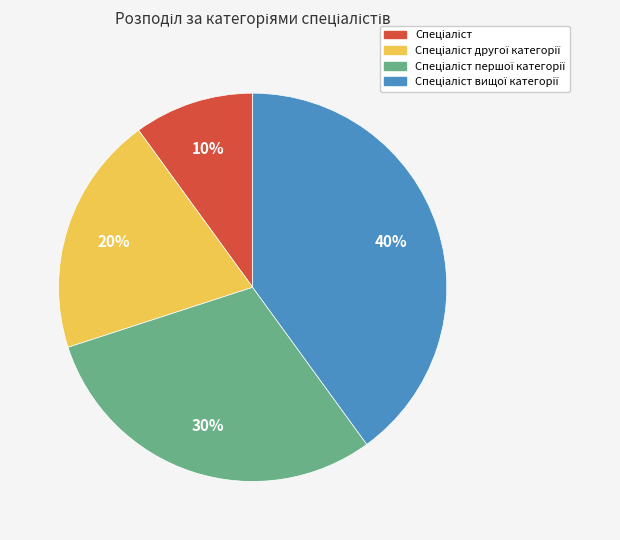

To the nearest percent, what is the difference between the largest and smallest slice percentages?

30%